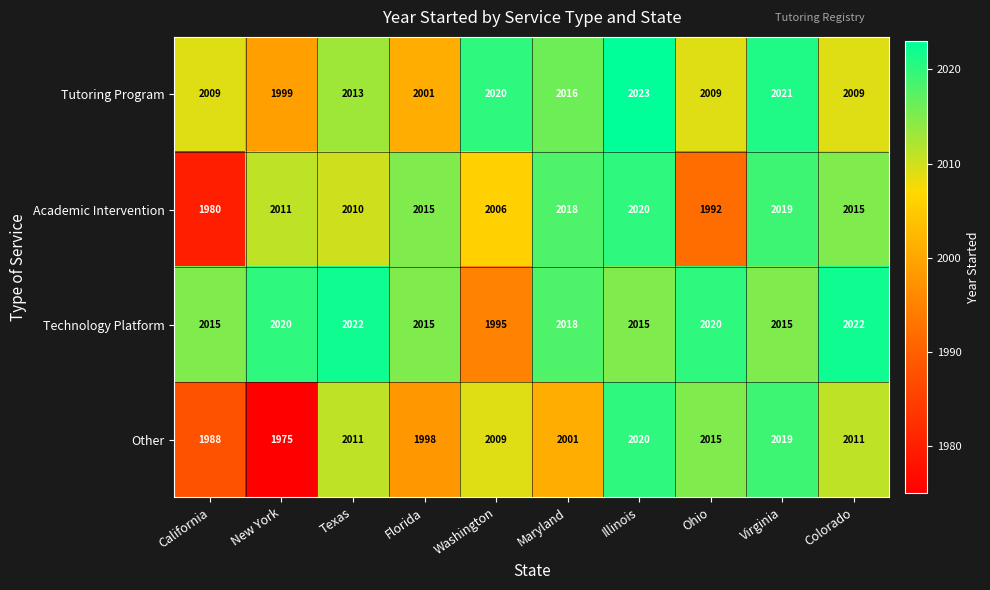

What is the difference between the Academic Intervention values at Illinois and Washington?

14